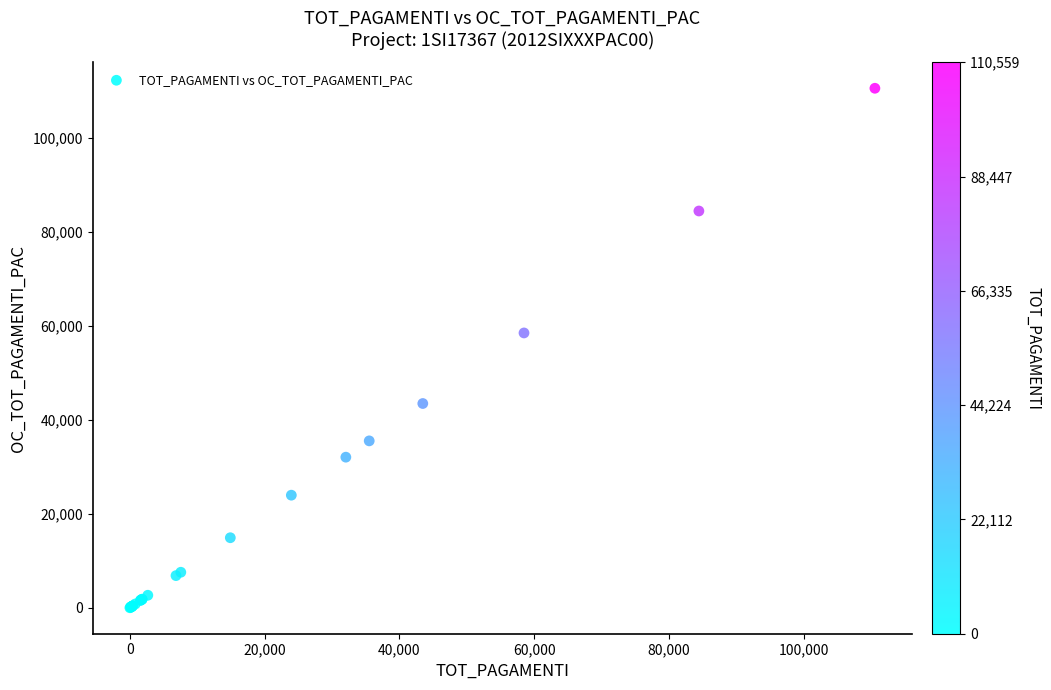

What Y value in the scatter plot is closest to 55279?

58484.7